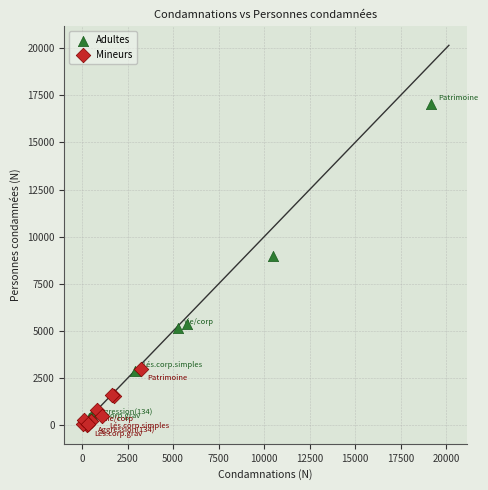

Which series has the widest spread of Y values?

Adultes